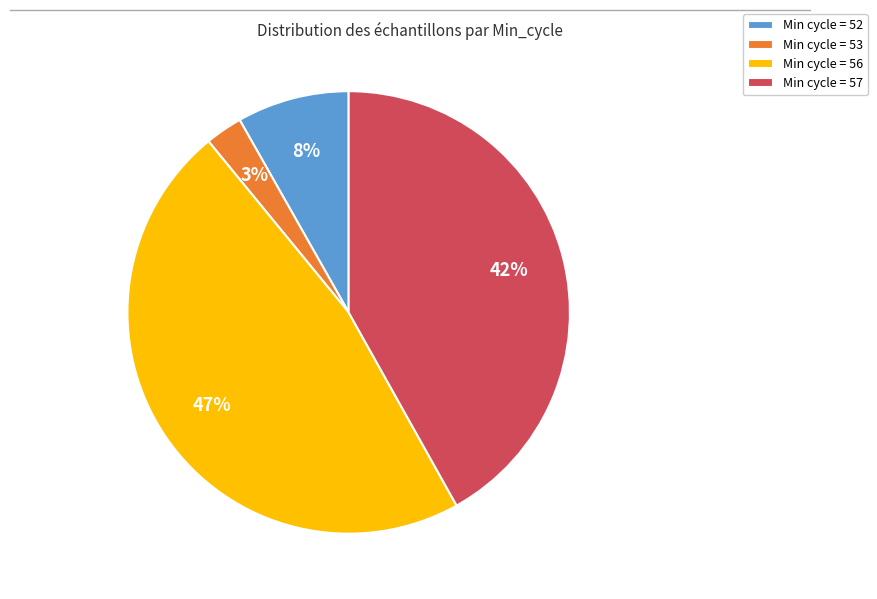

Combined, do Min cycle = 57 and Min cycle = 56 account for over 50%?

Yes